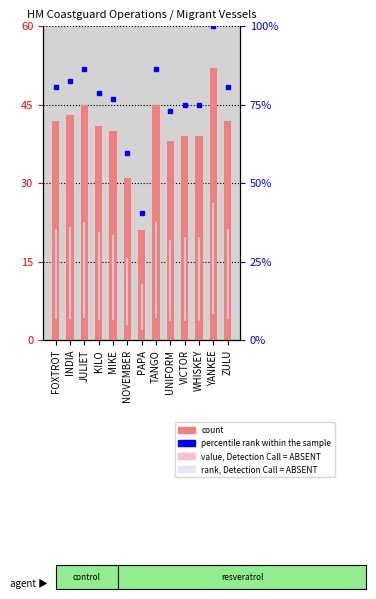

List the labels in order of value, largest first.

YANKEE, JULIET, TANGO, INDIA, FOXTROT, ZULU, KILO, MIKE, VICTOR, WHISKEY, UNIFORM, NOVEMBER, PAPA